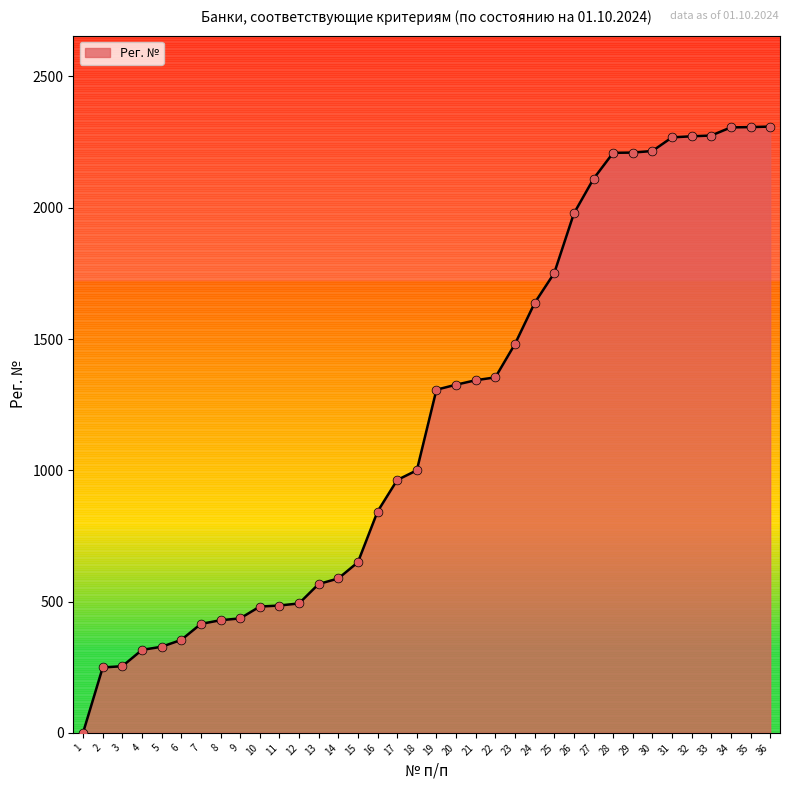

Approximately how many times larger is the value at 4 compared to 18?

0.3